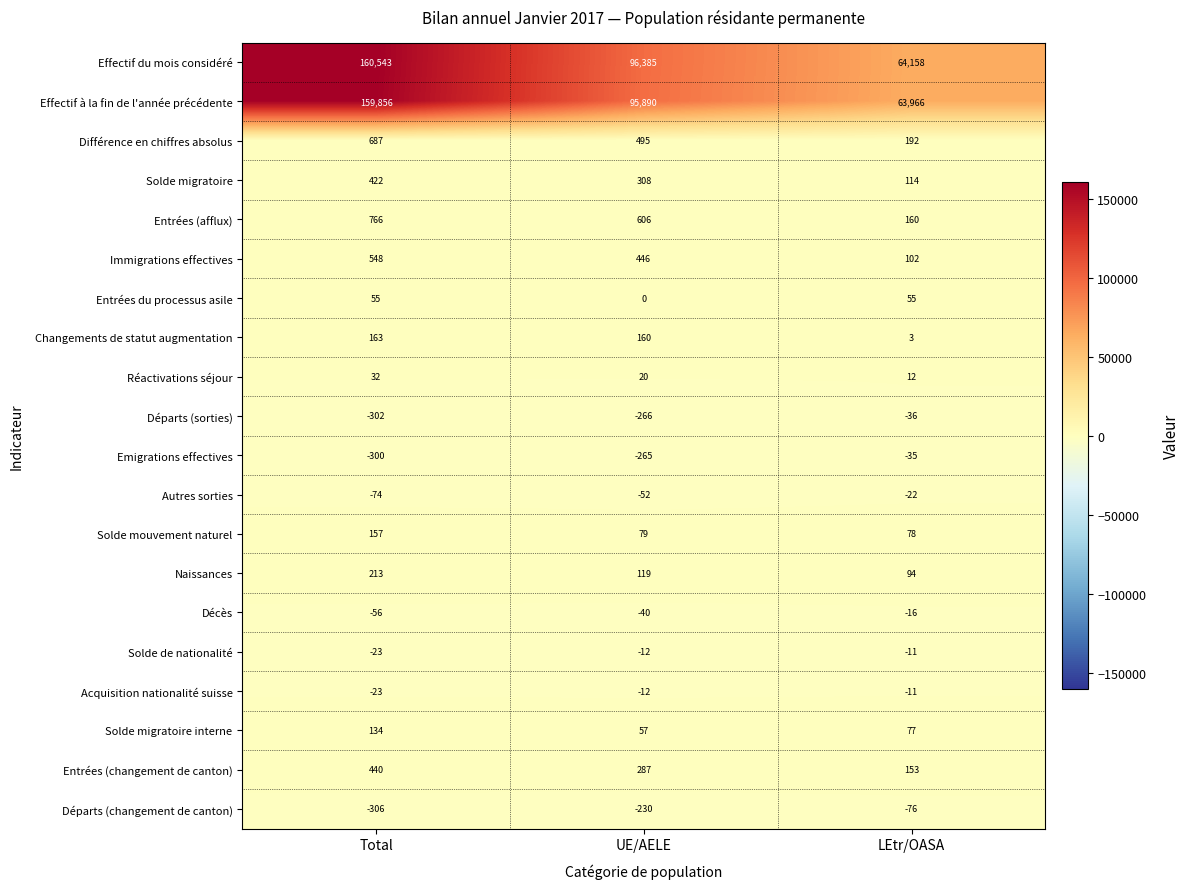

What is the difference between the maximum and minimum values in the Effectif à la fin de l'année précédente series?

95890